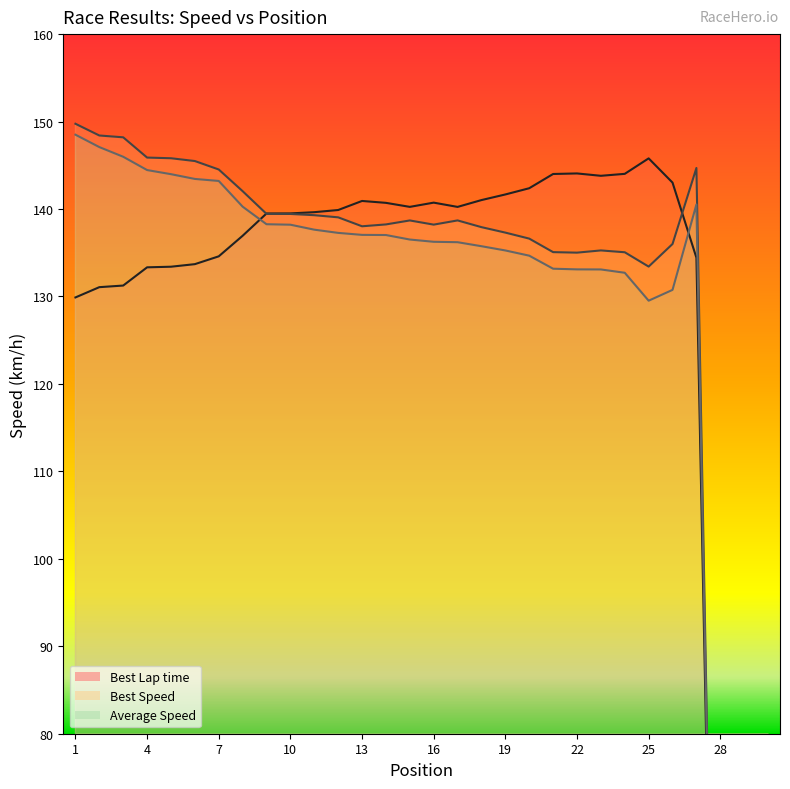

What is the average value of the Best Speed series?

126.2